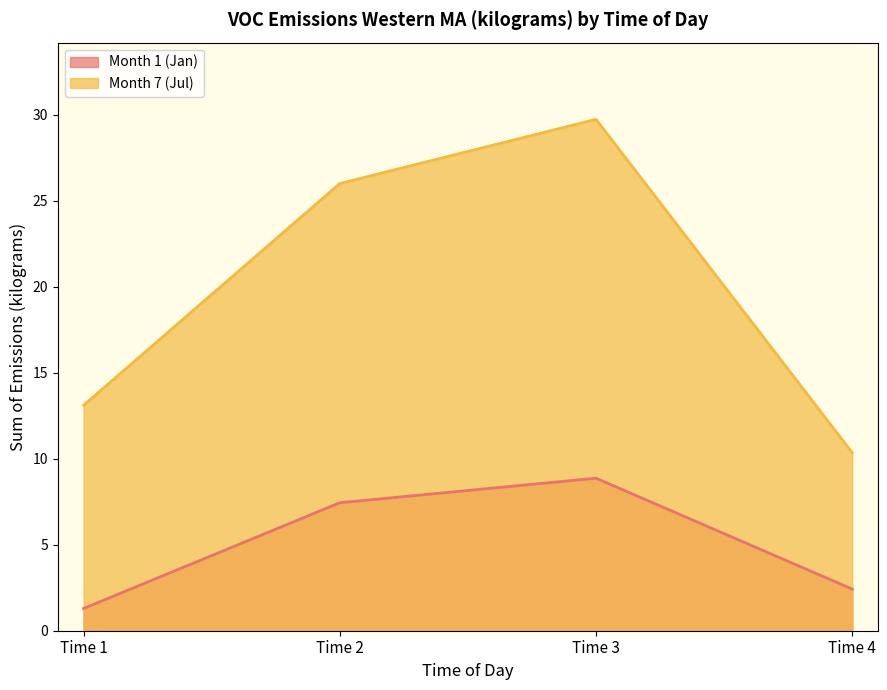

List the series in order of their peak value, lowest first.

Month 1 (Jan), Month 7 (Jul)